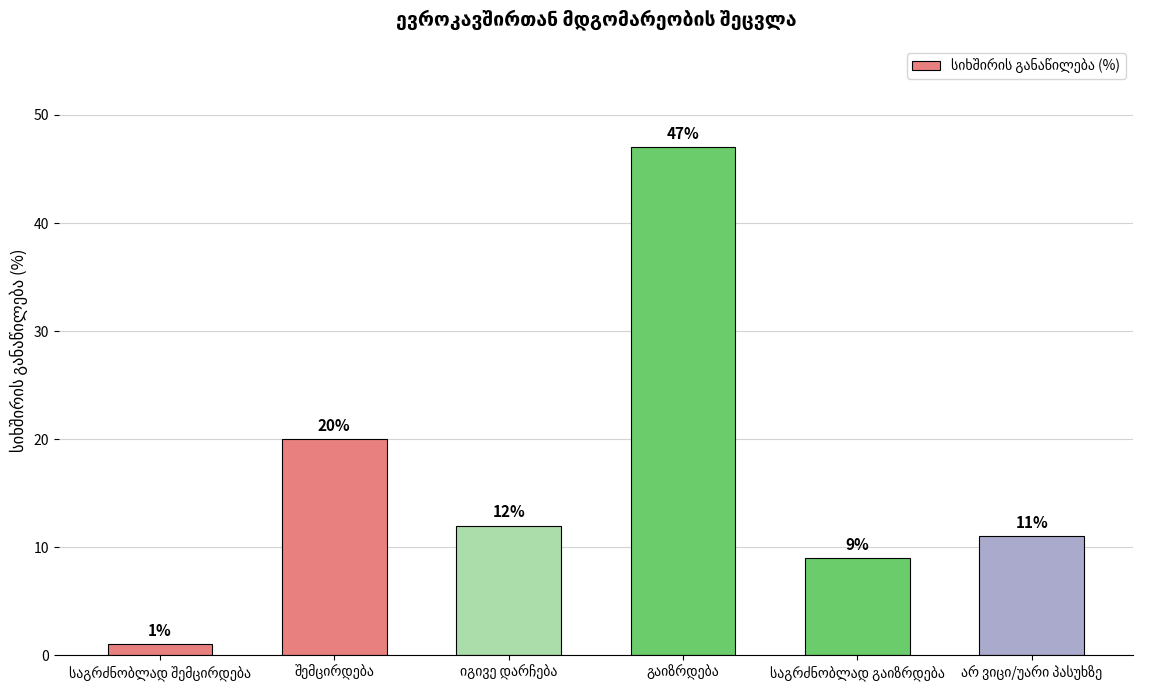

What is the value of the 3rd bar from the left?

12